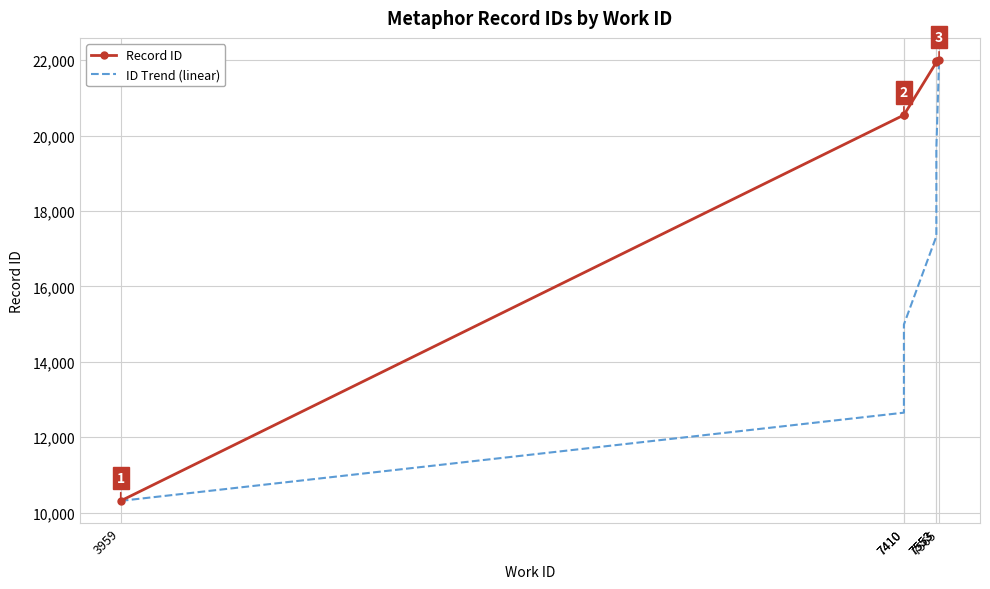

What value does the Record ID series have at 7565?

22004.0